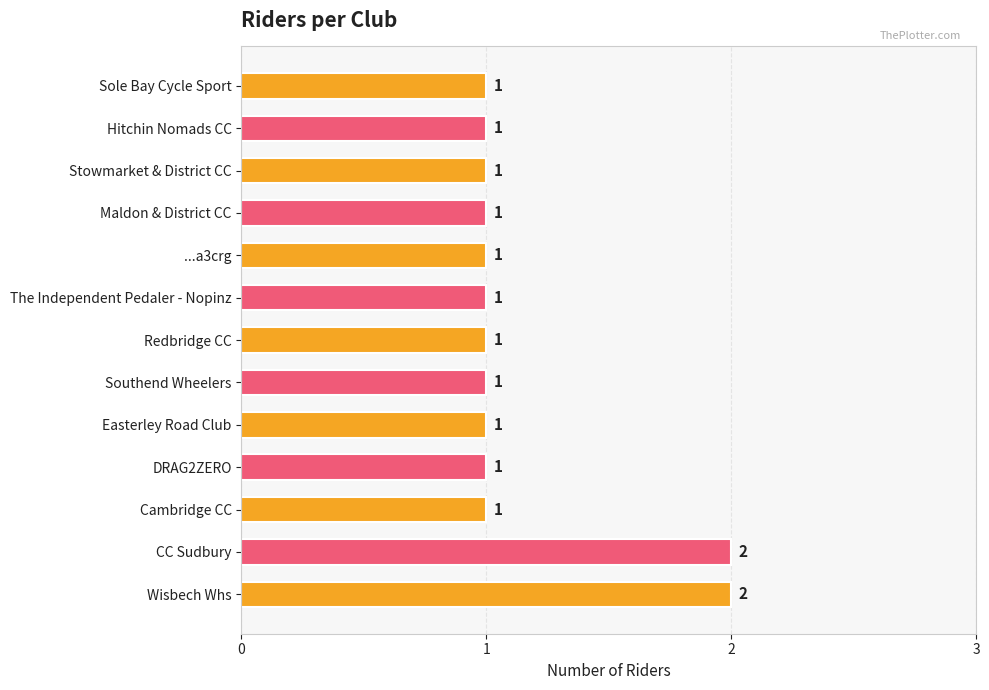

What is the ratio of the value at Maldon & District CC to the value at Southend Wheelers?

1.0